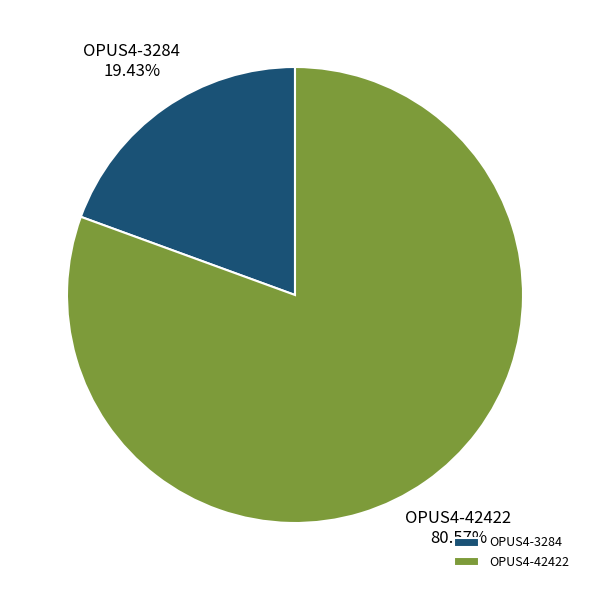

Which category accounts for the majority?

OPUS4-42422